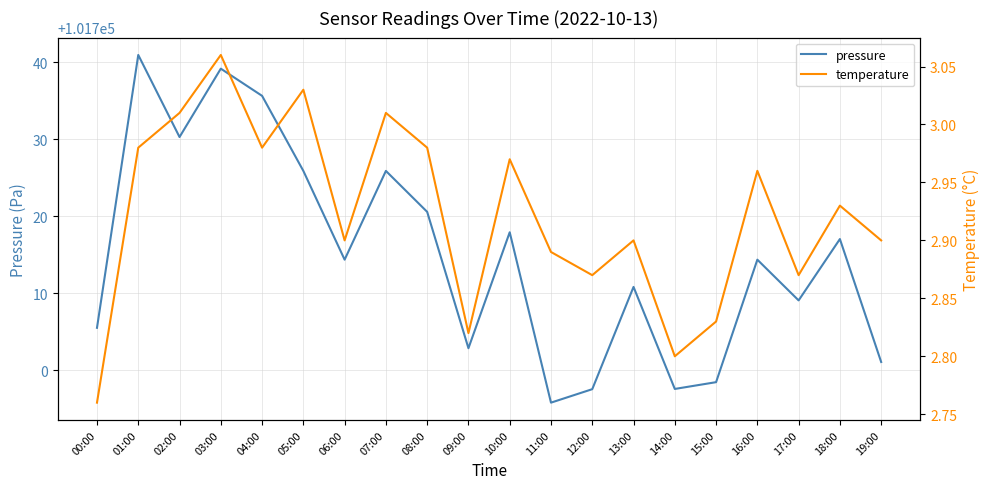

What is the difference between the maximum and minimum values in the temperature series?

0.3